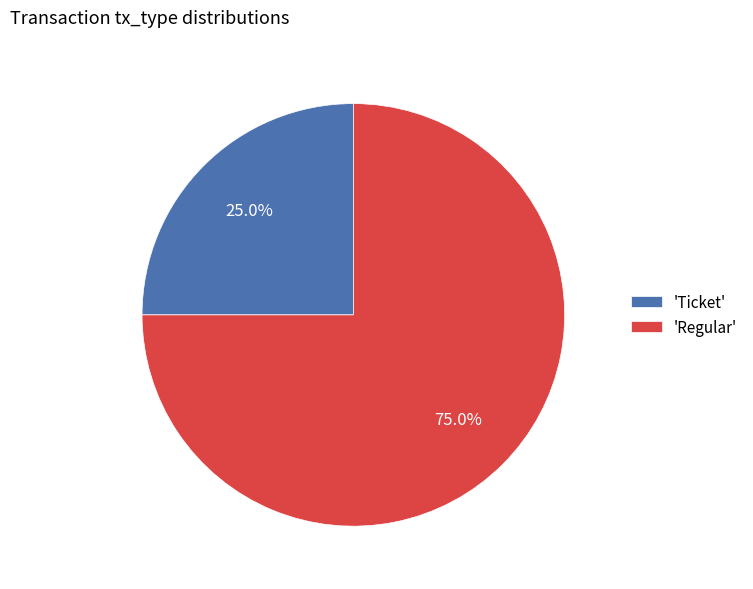

Combined, do 'Ticket' and 'Regular' account for over 50%?

Yes